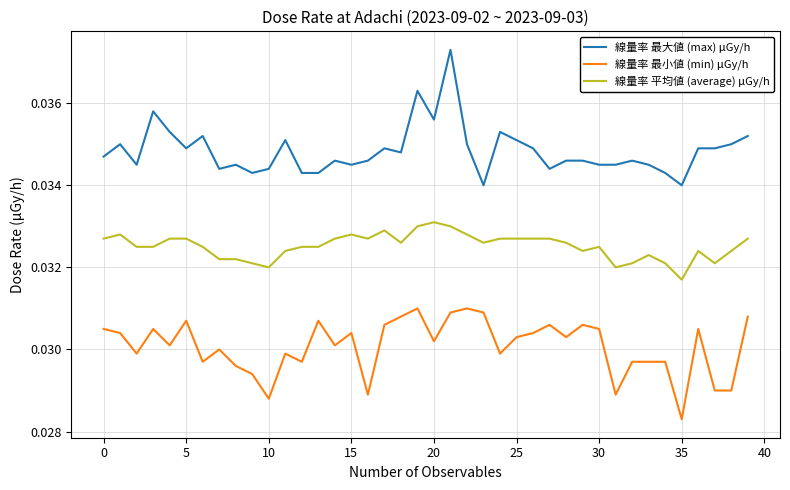

Which series has the largest range (max minus min)?

線量率 最大値 (max) μGy/h